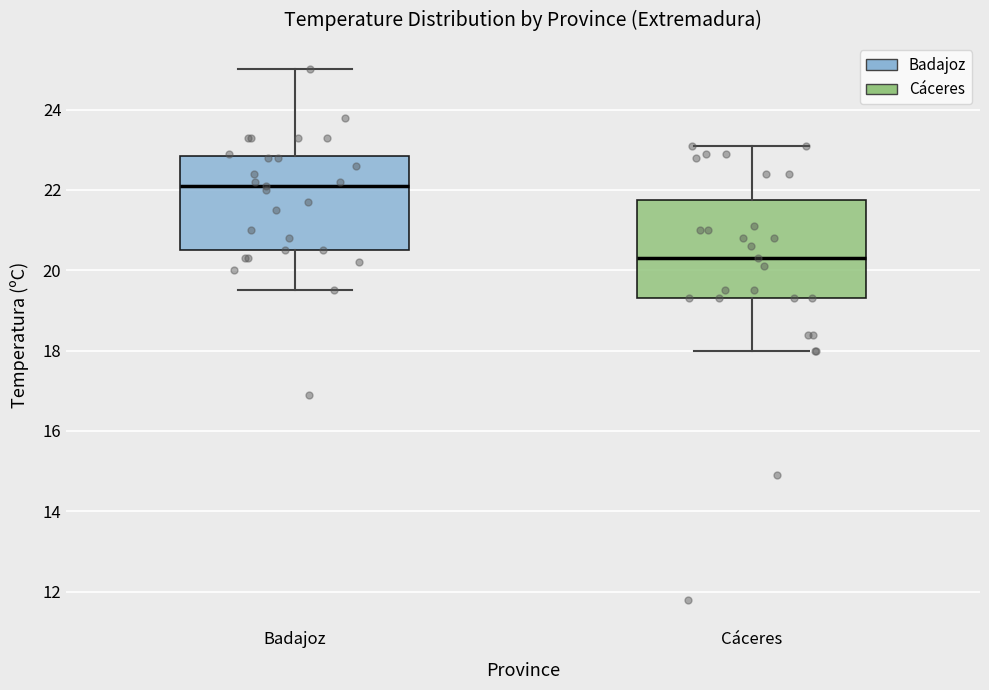

Reading left to right, read every box against the y-axis: the position of its median line, the range the box covers, and the ends of its whiskers. The values are not printed on the chart, so give them approximately, as read against the axis.

Badajoz: median 22.2, box 20.6 to 22.8, whiskers 19.6 to 25.0
Cáceres: median 20.4, box 19.4 to 21.8, whiskers 18.0 to 23.2